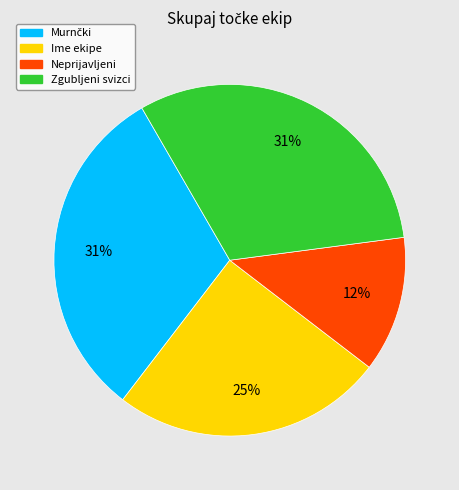

The Zgubljeni svizci slice represents 31% of the pie. True or false?

True